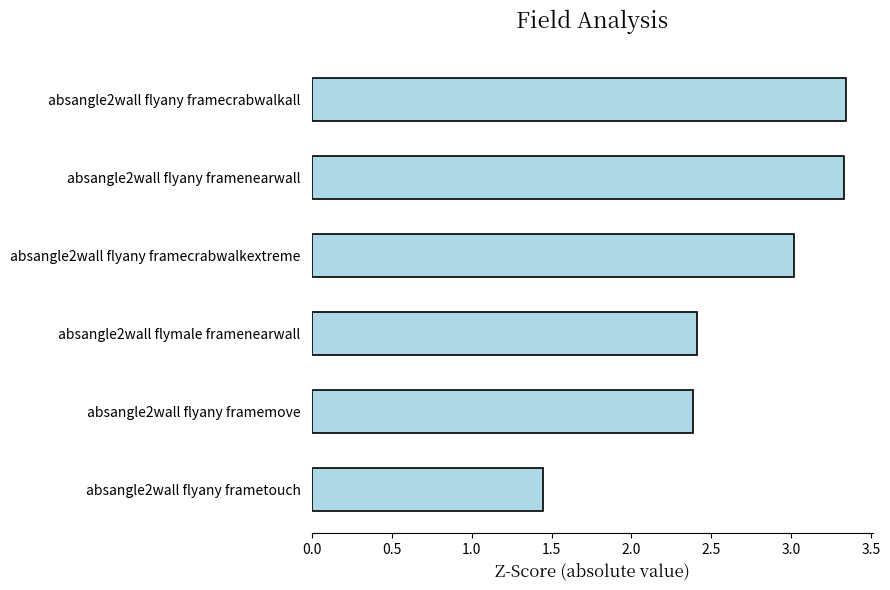

At which category does the chart reach its minimum across all series?

absangle2wall flyany frametouch